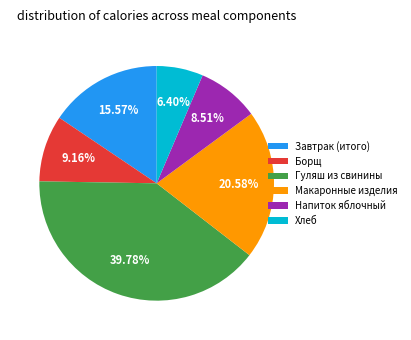

To the nearest percent, what is the difference between the largest and smallest slice percentages?

33%